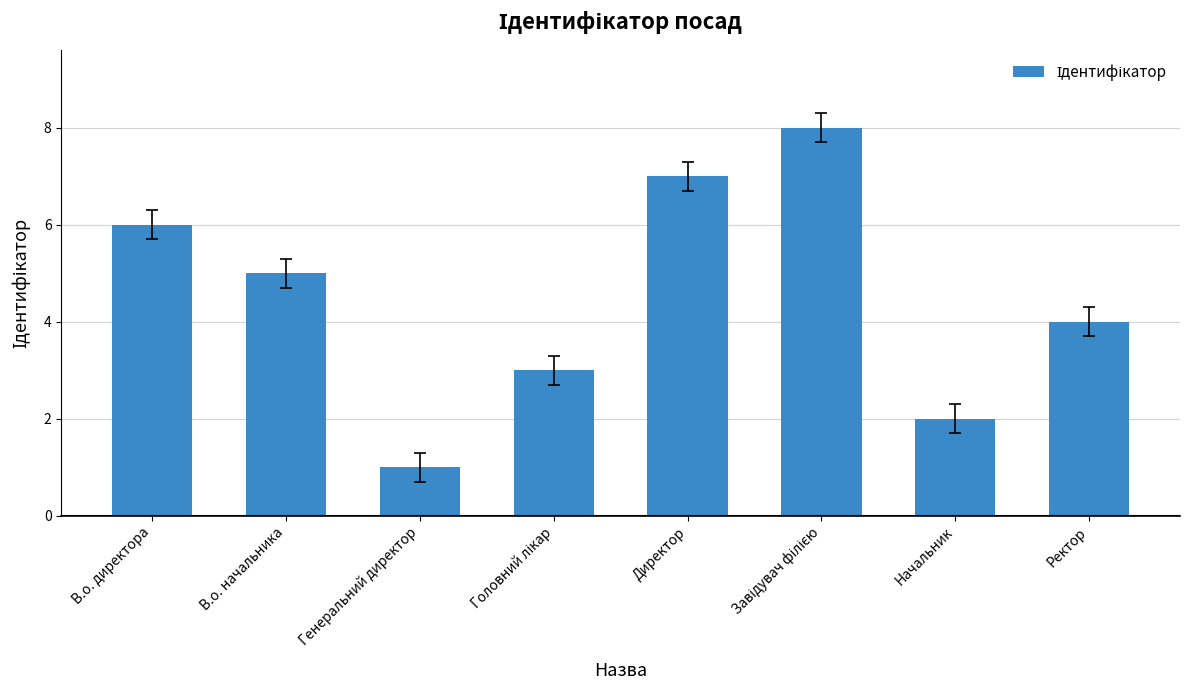

What is the difference between the maximum and minimum values?

7